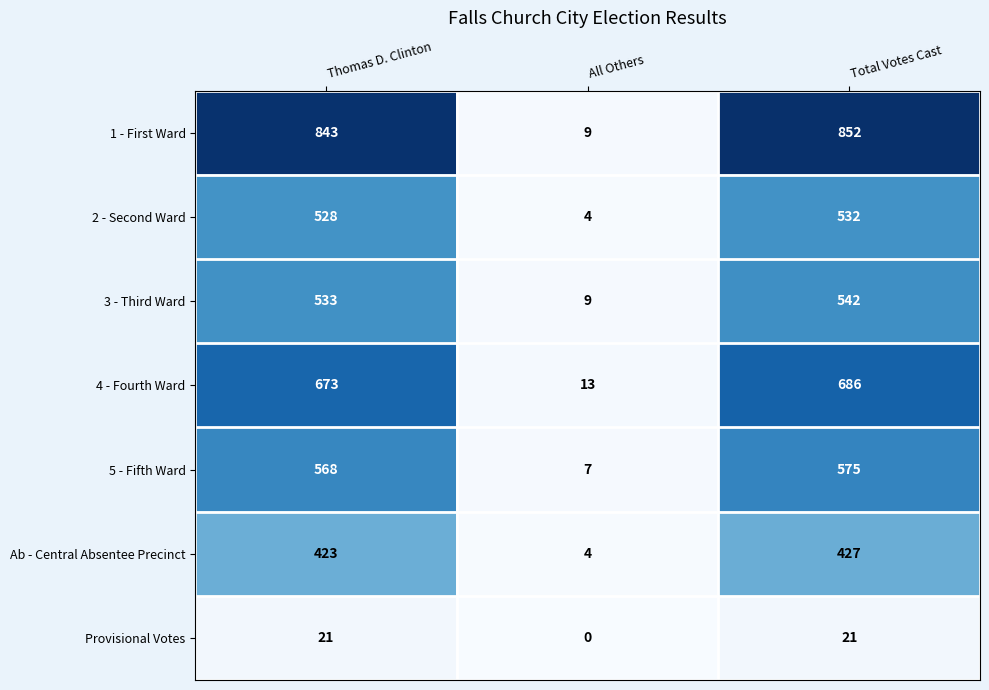

Read the Provisional Votes value at Total Votes Cast, to the nearest 5.

20